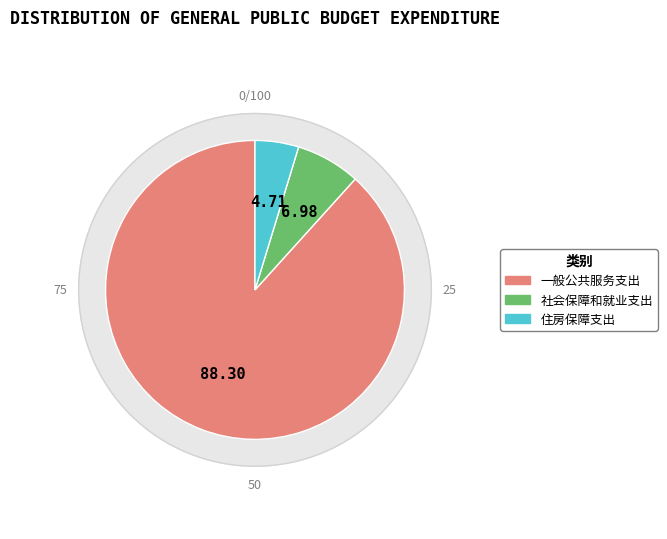

Which category has the smallest portion of the pie?

住房保障支出